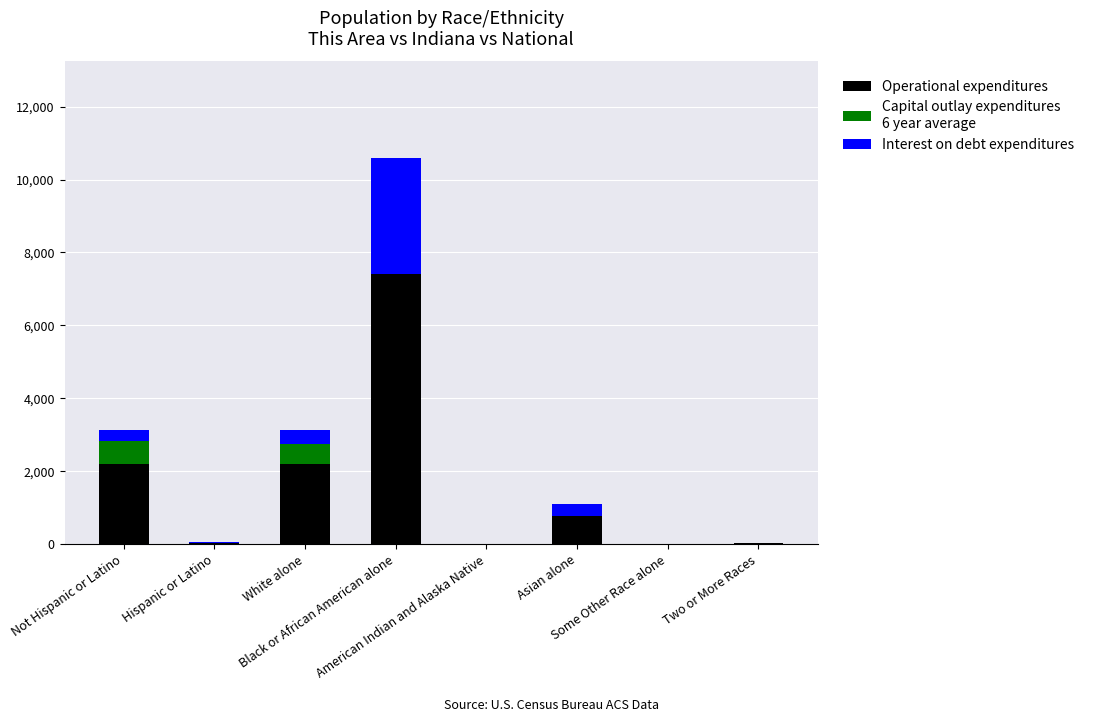

Is it true that Capital outlay expenditures
6 year average equals 0.0 at Asian alone?

True